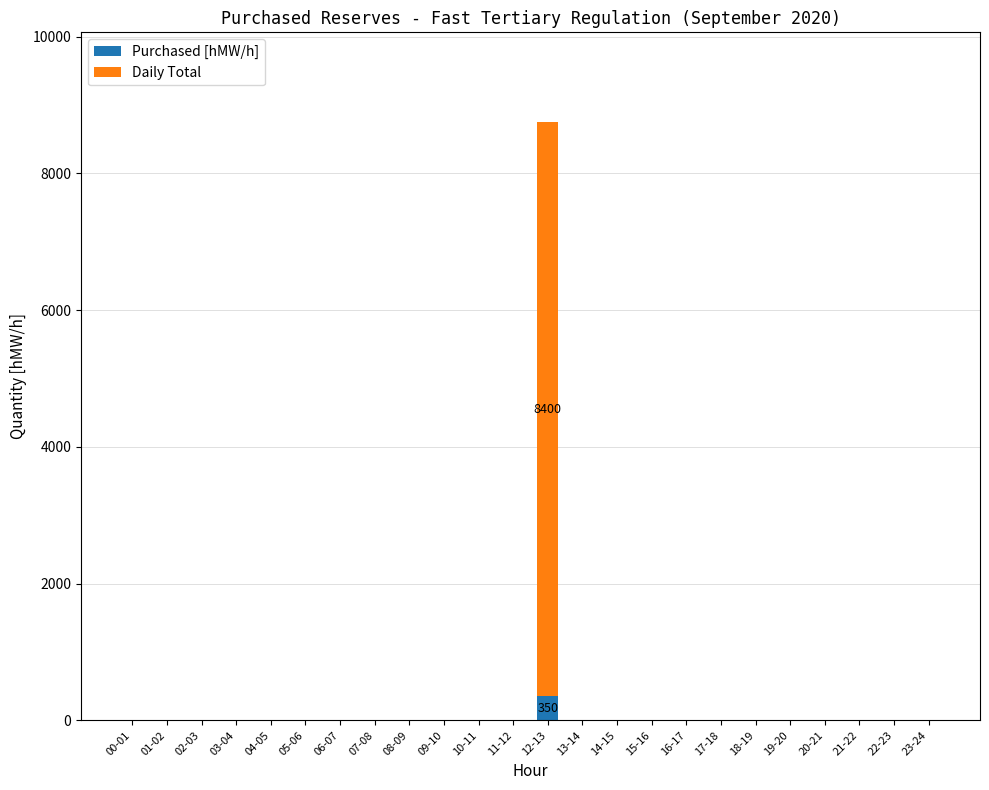

At which category is the sum across all series the highest?

12-13